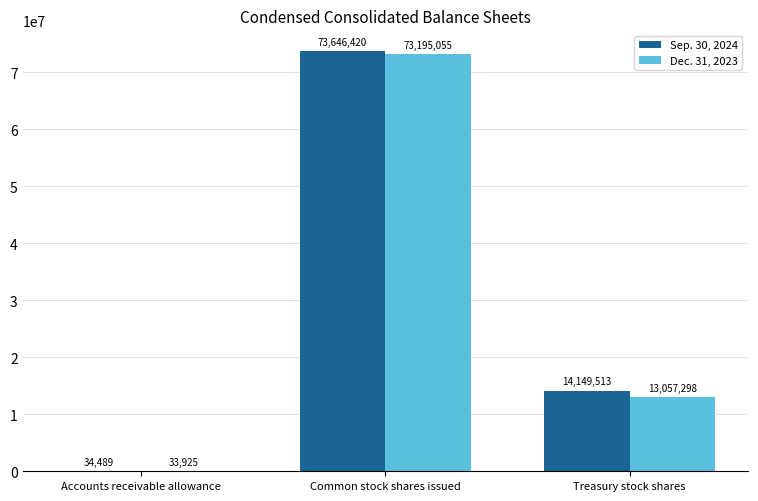

Reading left to right, transcribe all the data shown in this chart.

Sep. 30, 2024: Accounts receivable allowance=34489	Common stock shares issued=73646420	Treasury stock shares=14149513
Dec. 31, 2023: Accounts receivable allowance=33925	Common stock shares issued=73195055	Treasury stock shares=13057298